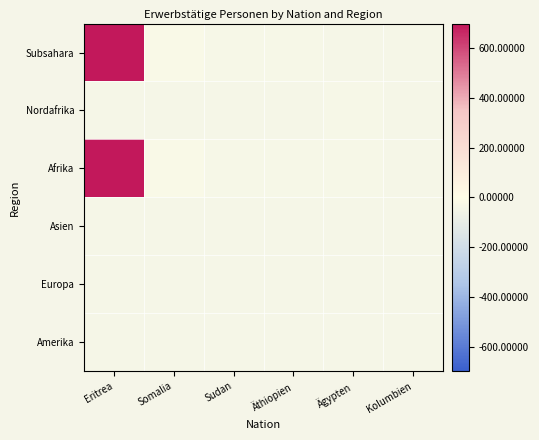

List the series in order of their peak value, lowest first.

Asien, Europa, Amerika, Nordafrika, Subsahara, Afrika